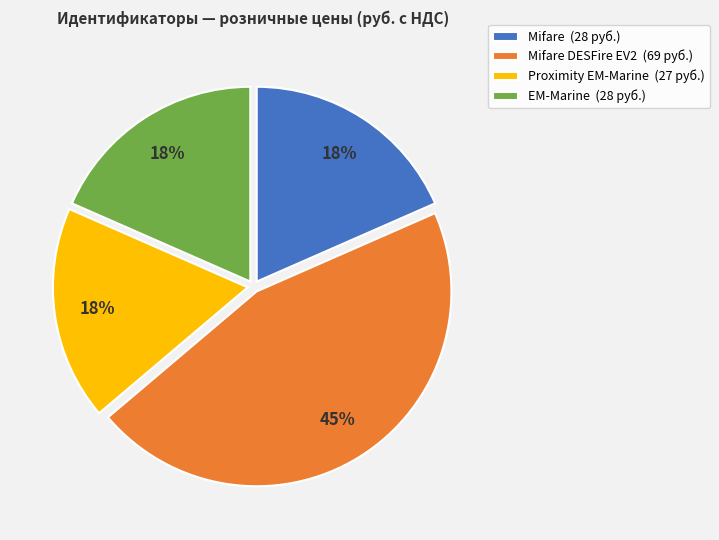

Which category has the biggest portion of the pie?

Mifare DESFire EV2 (69 руб.)